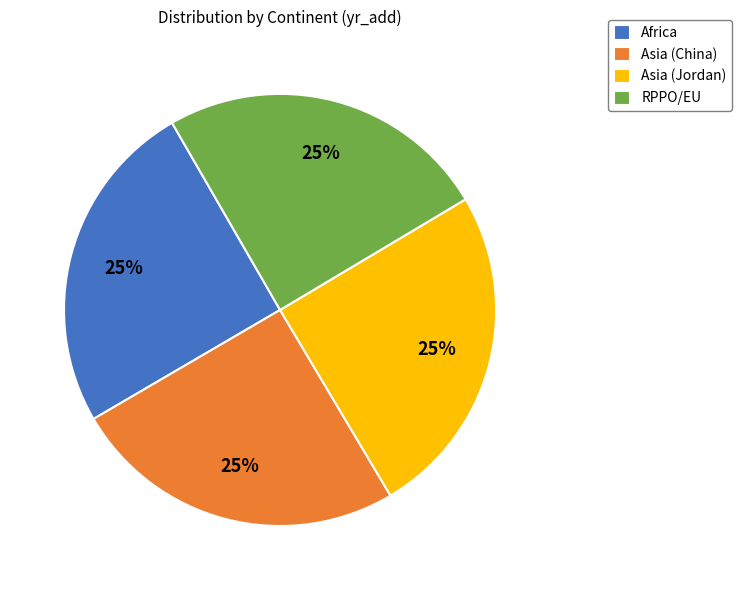

True or false: Asia (Jordan) accounts for 25% of the total.

True